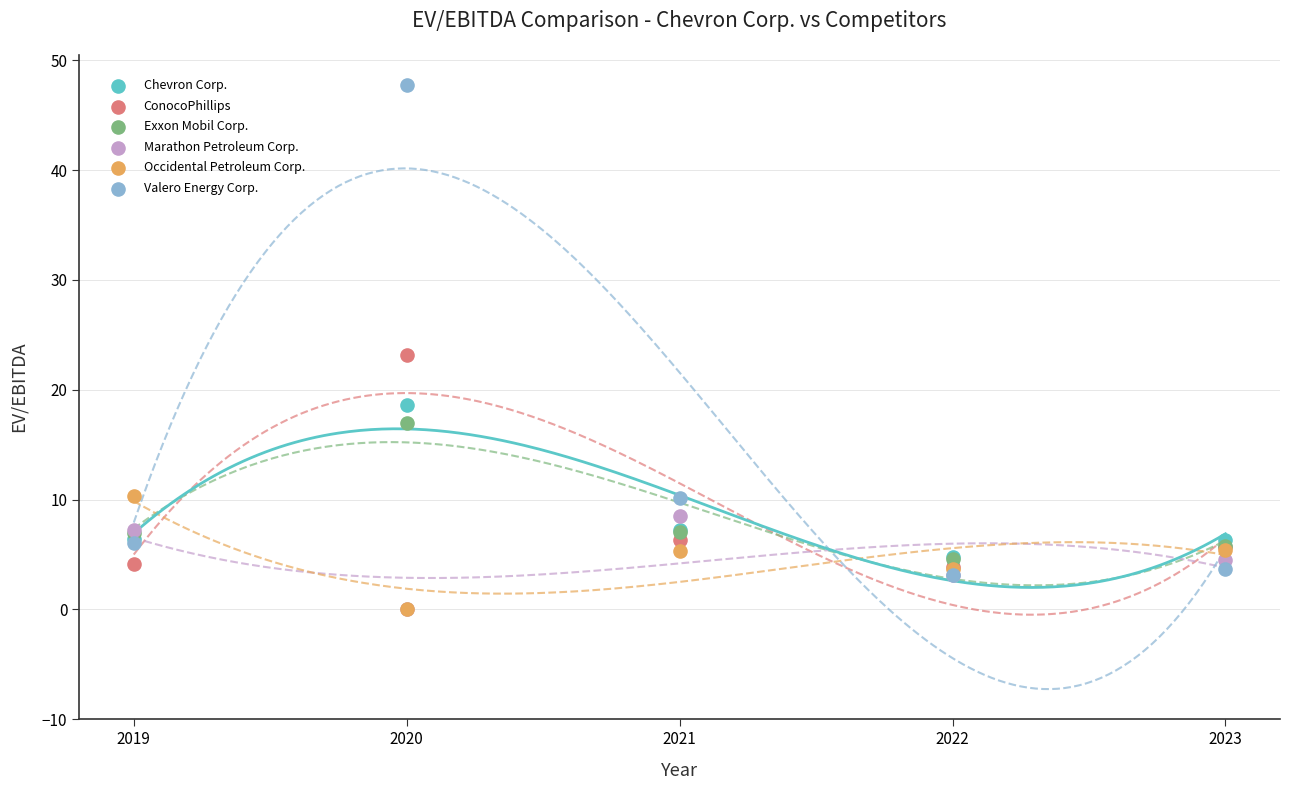

Which series has the largest Y range (max minus min)?

Valero Energy Corp.